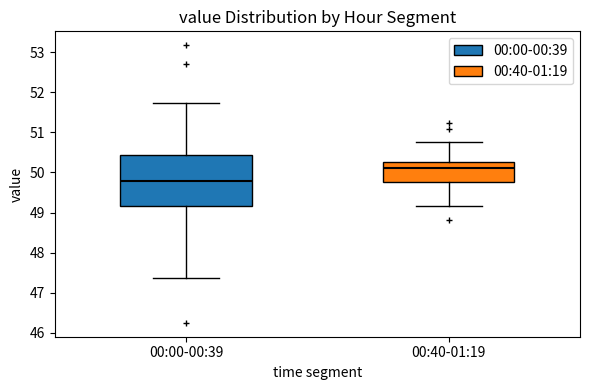

Which box is the tallest, from its lower edge to its upper edge?

00:00-00:39